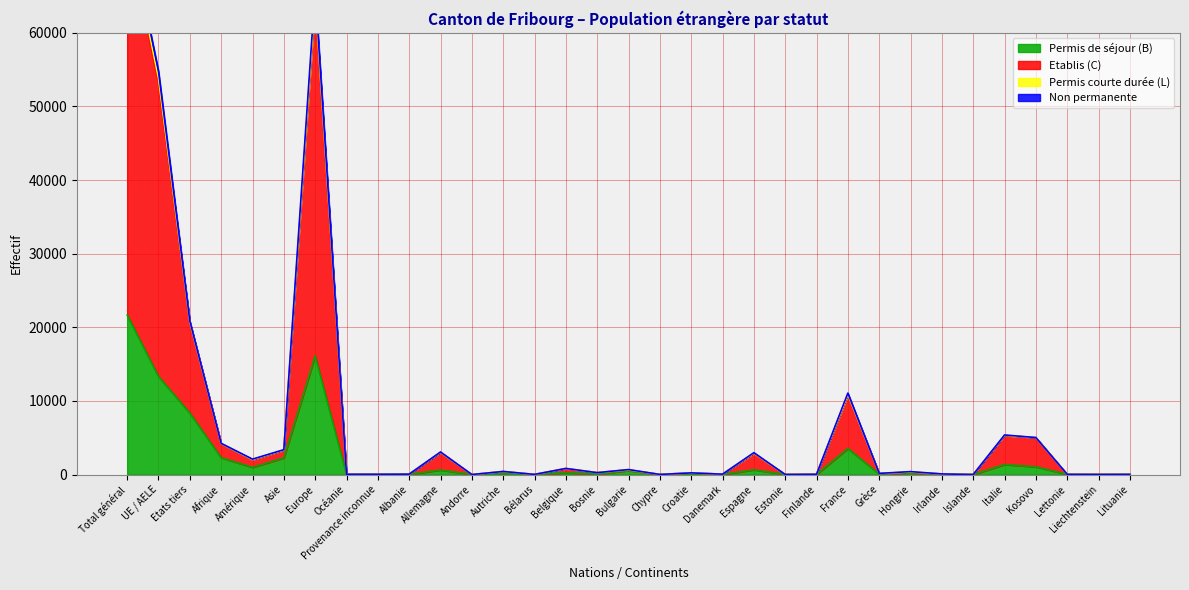

At which label does Permis de séjour (B) reach its peak?

Total général